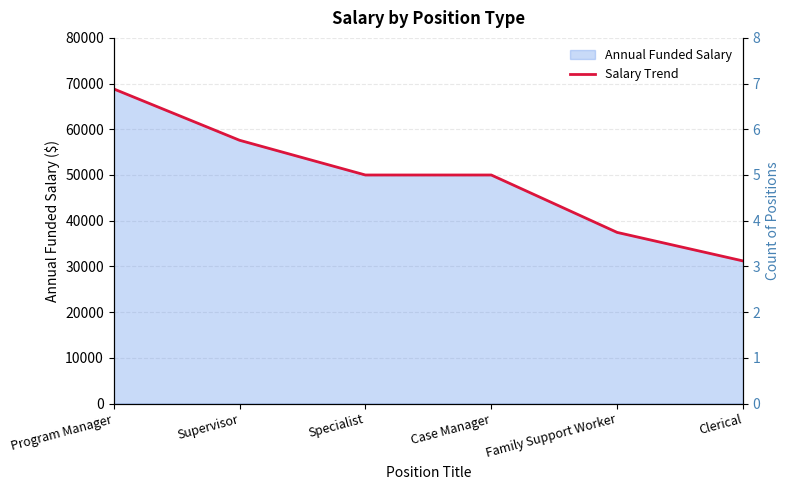

Rank the categories by value from highest to lowest.

Program Manager, Supervisor, Specialist, Case Manager, Family Support Worker, Clerical